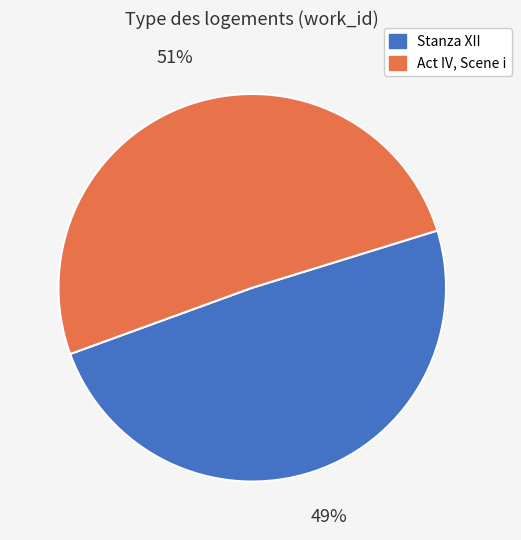

To the nearest percent, what is the difference between the Act IV, Scene i and Stanza XII slice percentages?

2%